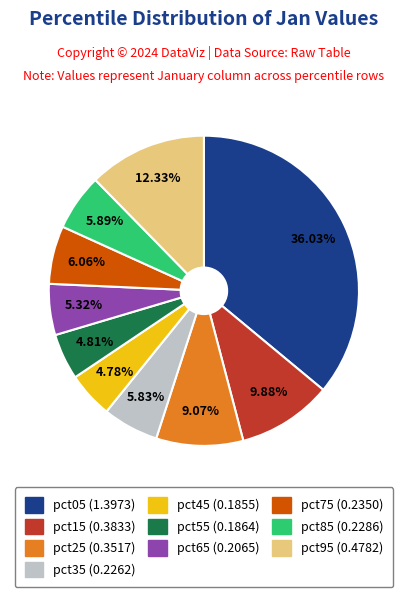

What percentage is the pct05 slice, to the nearest percent?

36%